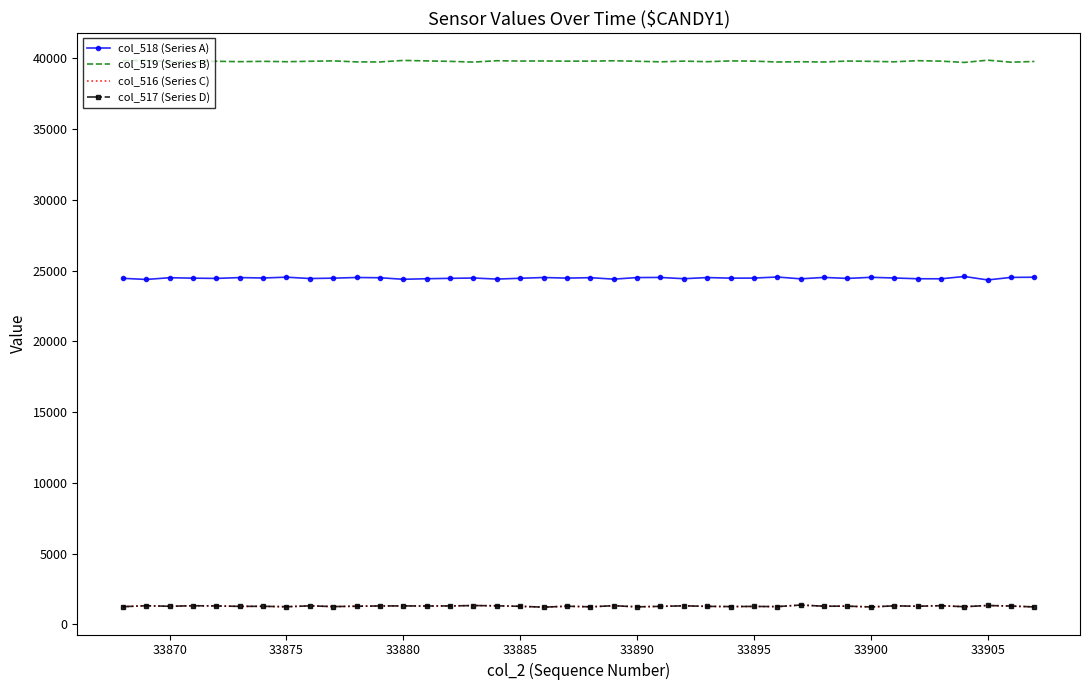

What are all the series names shown in the legend?

col_518 (Series A), col_519 (Series B), col_516 (Series C), col_517 (Series D)